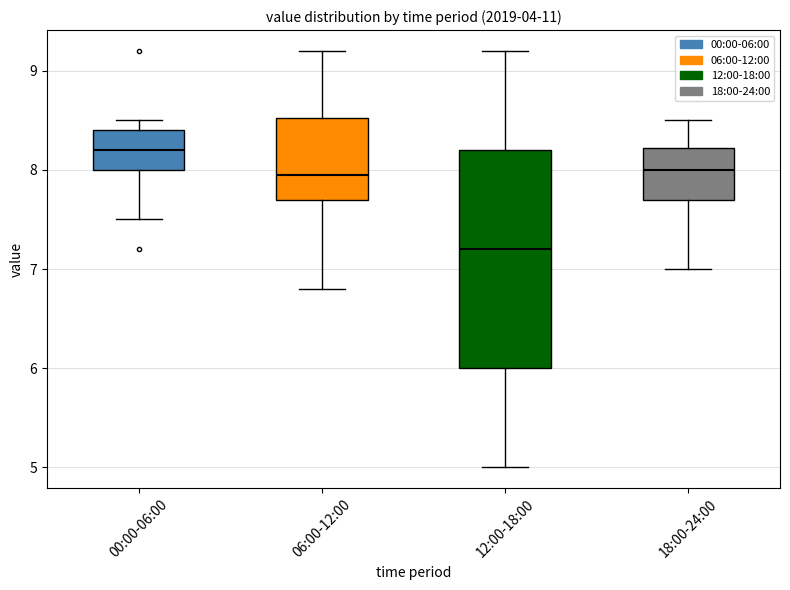

Reading left to right, read every box against the y-axis: the position of its median line, the range the box covers, and the ends of its whiskers. The values are not printed on the chart, so give them approximately, as read against the axis.

00:00-06:00: median 8.2, box 8.0 to 8.4, whiskers 7.5 to 8.5
06:00-12:00: median 8.0, box 7.7 to 8.5, whiskers 6.8 to 9.2
12:00-18:00: median 7.2, box 6.0 to 8.2, whiskers 5.0 to 9.2
18:00-24:00: median 8.0, box 7.7 to 8.2, whiskers 7.0 to 8.5